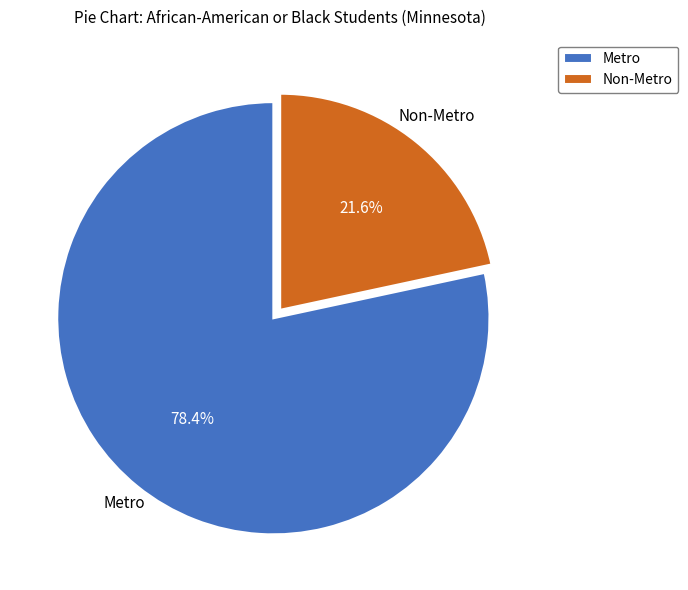

True or false: Non-Metro accounts for 33% of the total.

False